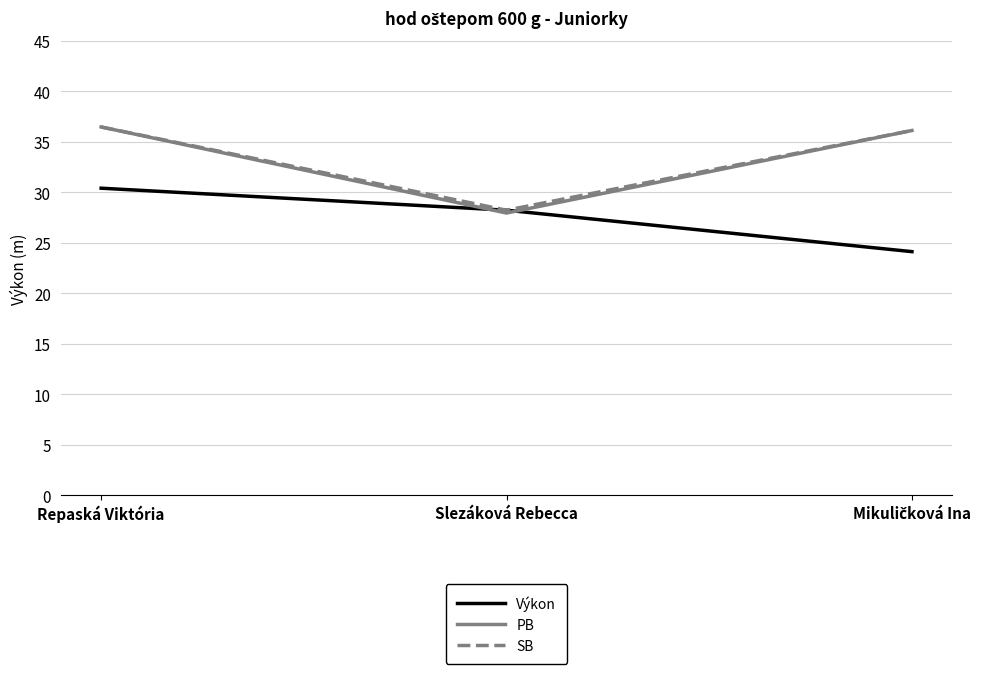

At how many categories does at least one series exceed 28?

3